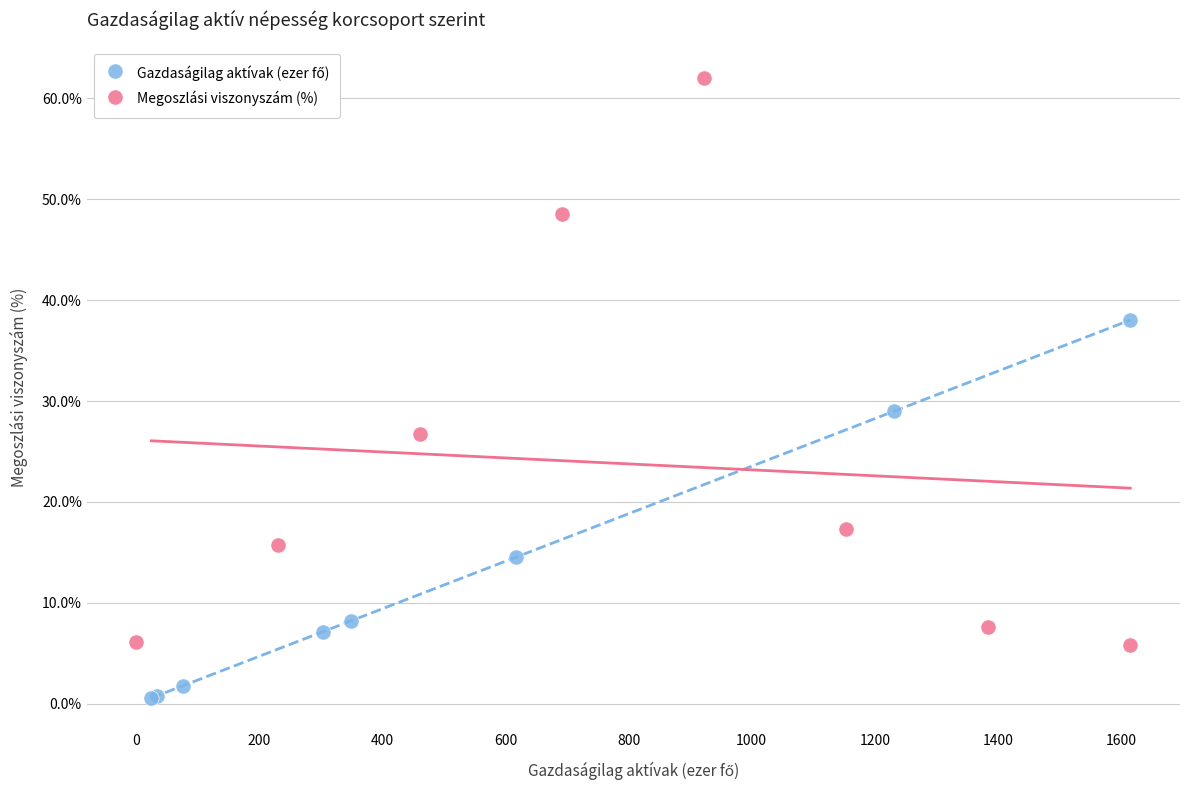

Which series reaches the maximum Y coordinate?

Megoszlási viszonyszám (%)